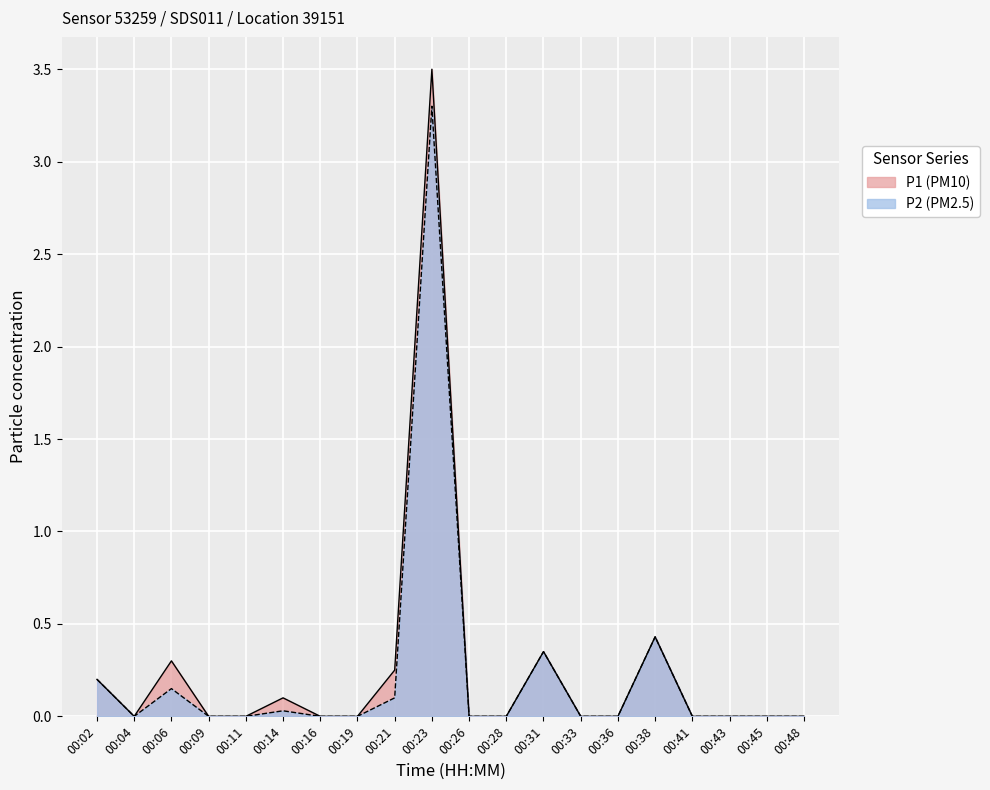

True or false: P1 and P2 cross at least once.

False